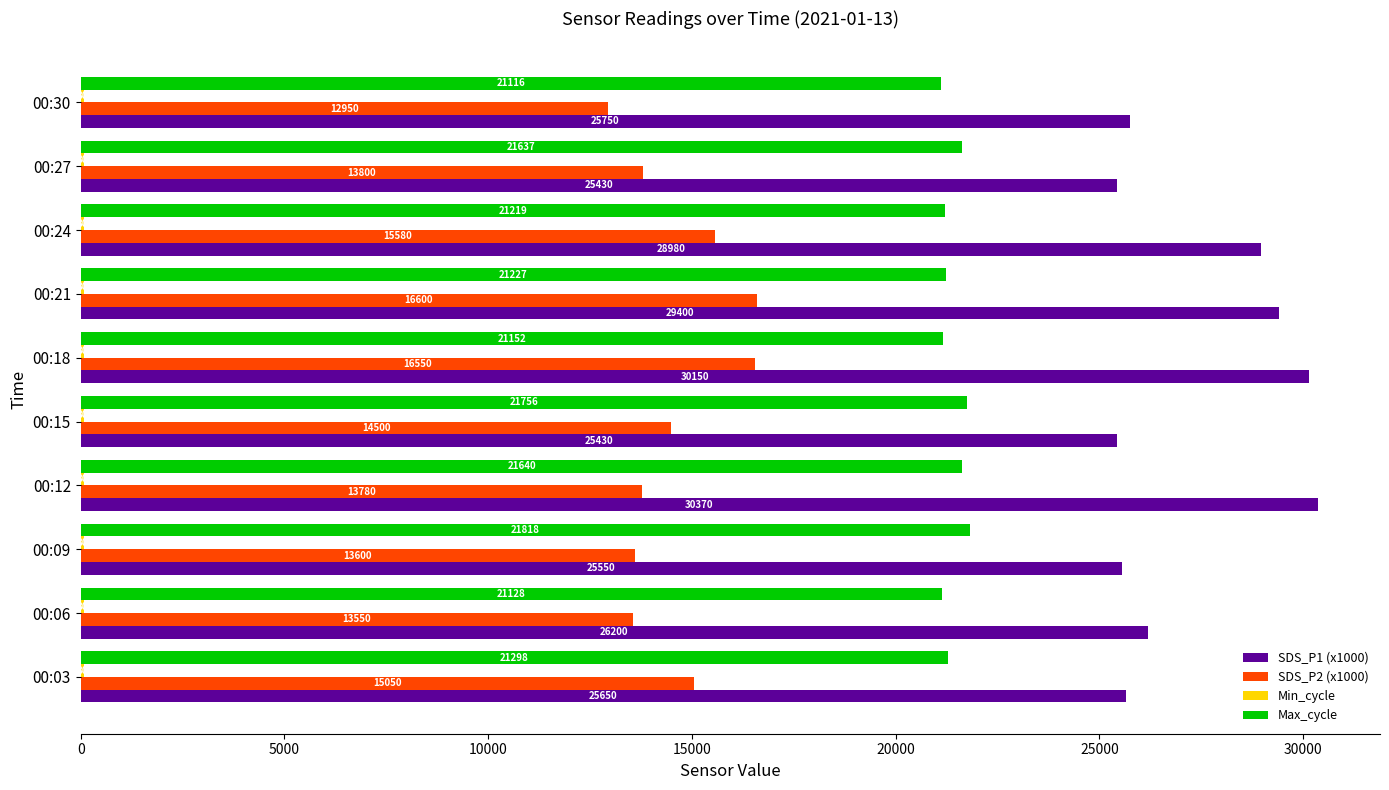

Where is SDS_P1 (x1000) nearest to the value 27900?

00:24